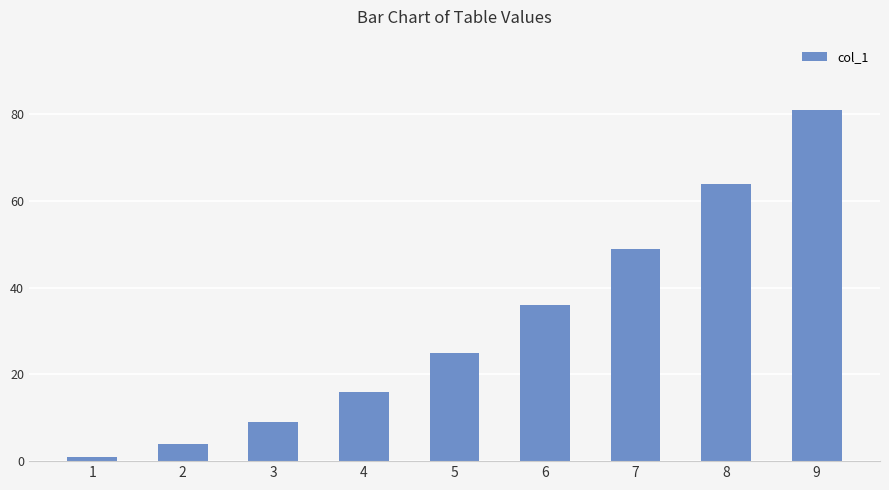

Reading left to right, transcribe all the data shown in this chart.

1=1	2=4	3=9	4=16	5=25	6=36	7=49	8=64	9=81